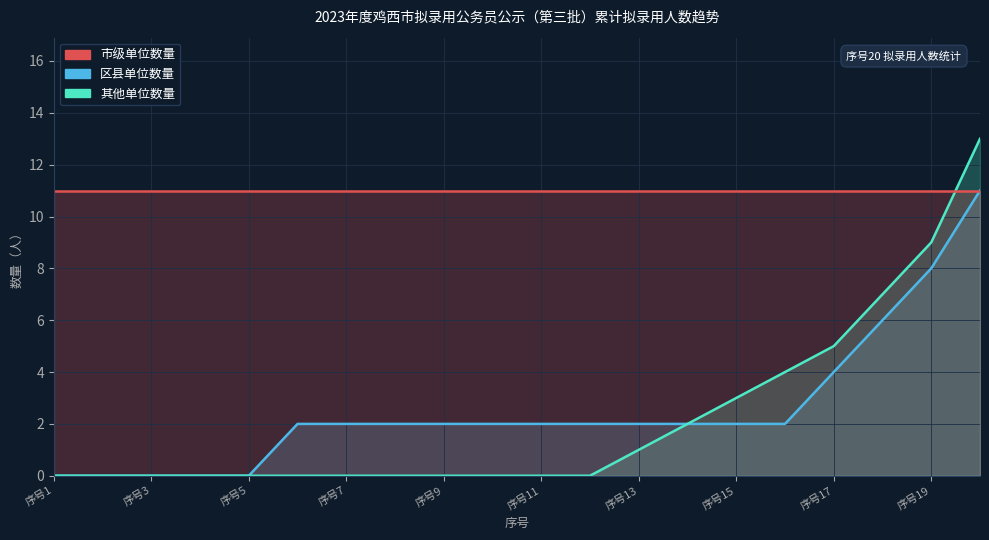

What is the sum of all 其他单位数量 values?

44